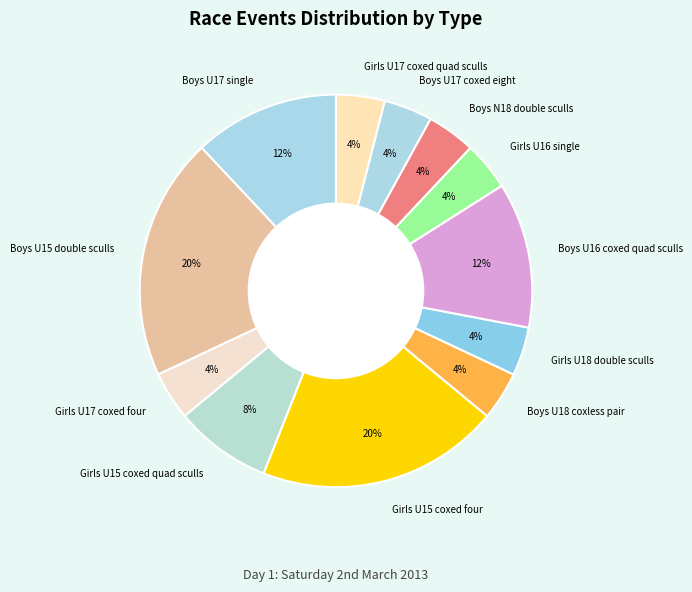

What percentage is the Girls U15 coxed quad sculls slice, to the nearest percent?

8%